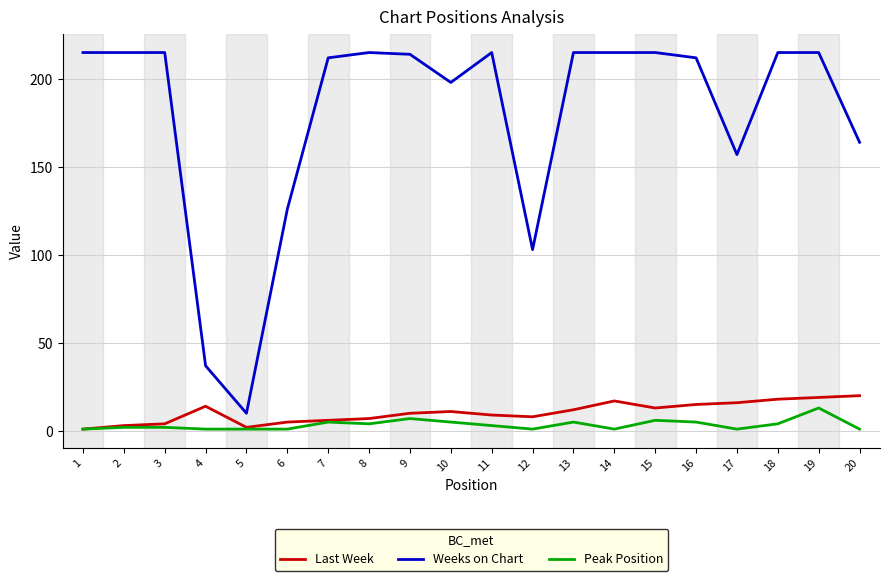

Reading left to right, transcribe all the data shown in this chart.

Last Week: 1	3	4	14	2	5	6	7	10	11	9	8	12	17	13	15	16	18	19	20
Weeks on Chart: 215	215	215	37	10	126	212	215	214	198	215	103	215	215	215	212	157	215	215	164
Peak Position: 1	2	2	1	1	1	5	4	7	5	3	1	5	1	6	5	1	4	13	1